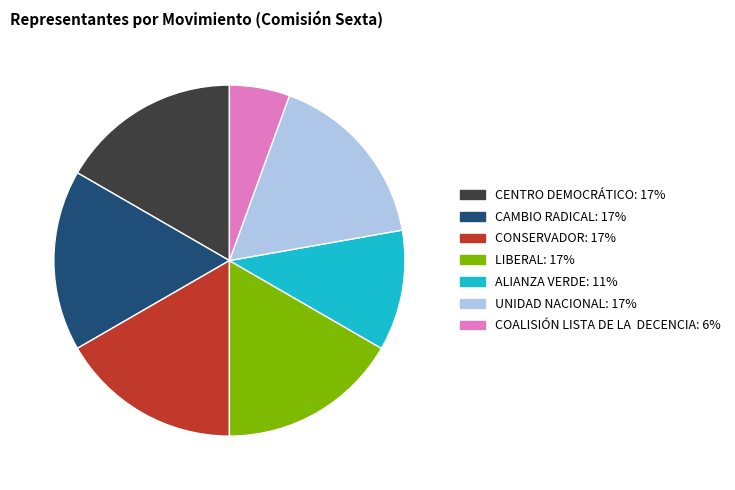

What is the smallest slice in the pie chart?

COALISIÓN LISTA DE LA DECENCIA